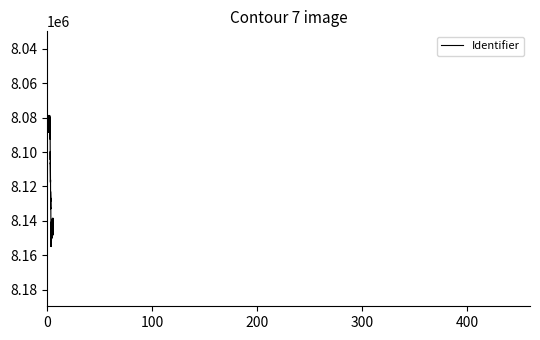

What is the difference between the maximum and minimum values?

76325.7